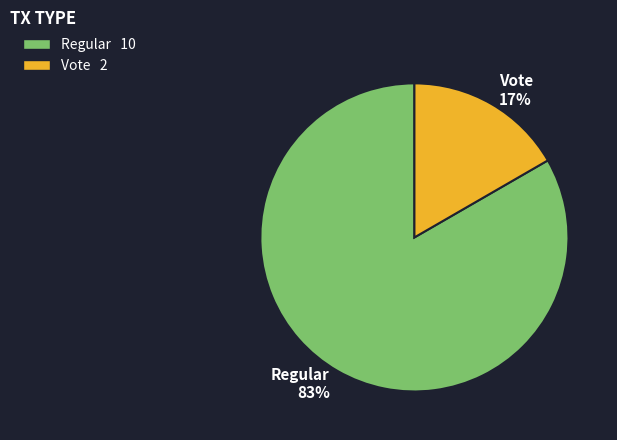

What is the majority slice?

Regular